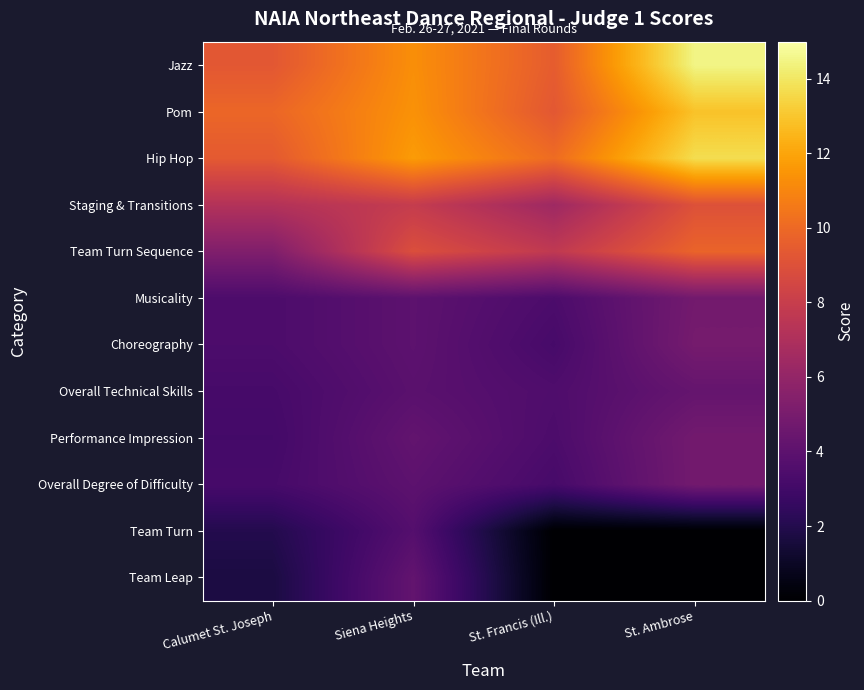

Reading left to right, what are all the values shown in this chart?

Jazz: Calumet St. Joseph=9.3	Siena Heights=11.3	St. Francis (Ill.)=9.5	St. Ambrose=14.5
Pom: Calumet St. Joseph=9.9	Siena Heights=11.4	St. Francis (Ill.)=9.3	St. Ambrose=12.9
Hip Hop: Calumet St. Joseph=9.4	Siena Heights=11.7	St. Francis (Ill.)=10.1	St. Ambrose=13.7
Staging & Transitions: Calumet St. Joseph=7.2	Siena Heights=7.9	St. Francis (Ill.)=6.4	St. Ambrose=9.0
Team Turn Sequence: Calumet St. Joseph=5.3	Siena Heights=8.9	St. Francis (Ill.)=7.7	St. Ambrose=9.8
Musicality: Calumet St. Joseph=3.4	Siena Heights=4.0	St. Francis (Ill.)=3.4	St. Ambrose=4.8
Choreography: Calumet St. Joseph=3.4	Siena Heights=4.0	St. Francis (Ill.)=3.2	St. Ambrose=4.9
Overall Technical Skills: Calumet St. Joseph=3.2	Siena Heights=3.9	St. Francis (Ill.)=3.5	St. Ambrose=4.3
Performance Impression: Calumet St. Joseph=3.1	Siena Heights=4.2	St. Francis (Ill.)=3.4	St. Ambrose=4.8
Overall Degree of Difficulty: Calumet St. Joseph=3.2	Siena Heights=4.0	St. Francis (Ill.)=3.2	St. Ambrose=4.8
Team Turn: Calumet St. Joseph=2.0	Siena Heights=3.7	St. Francis (Ill.)=0.0	St. Ambrose=0.0
Team Leap: Calumet St. Joseph=1.7	Siena Heights=4.2	St. Francis (Ill.)=0.0	St. Ambrose=0.0